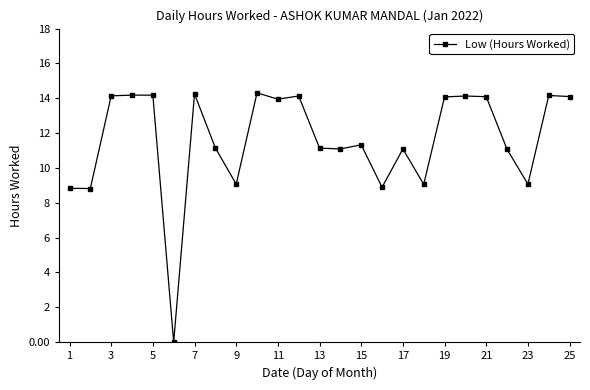

What is the average value?

11.6